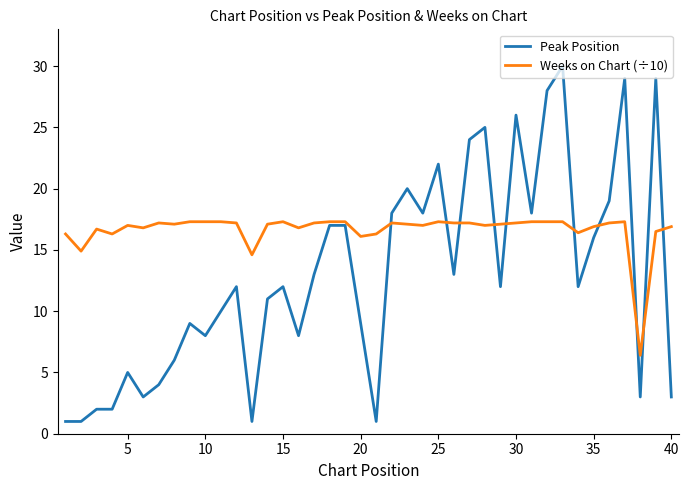

Which series has the largest total across all categories?

Weeks on Chart (÷10)